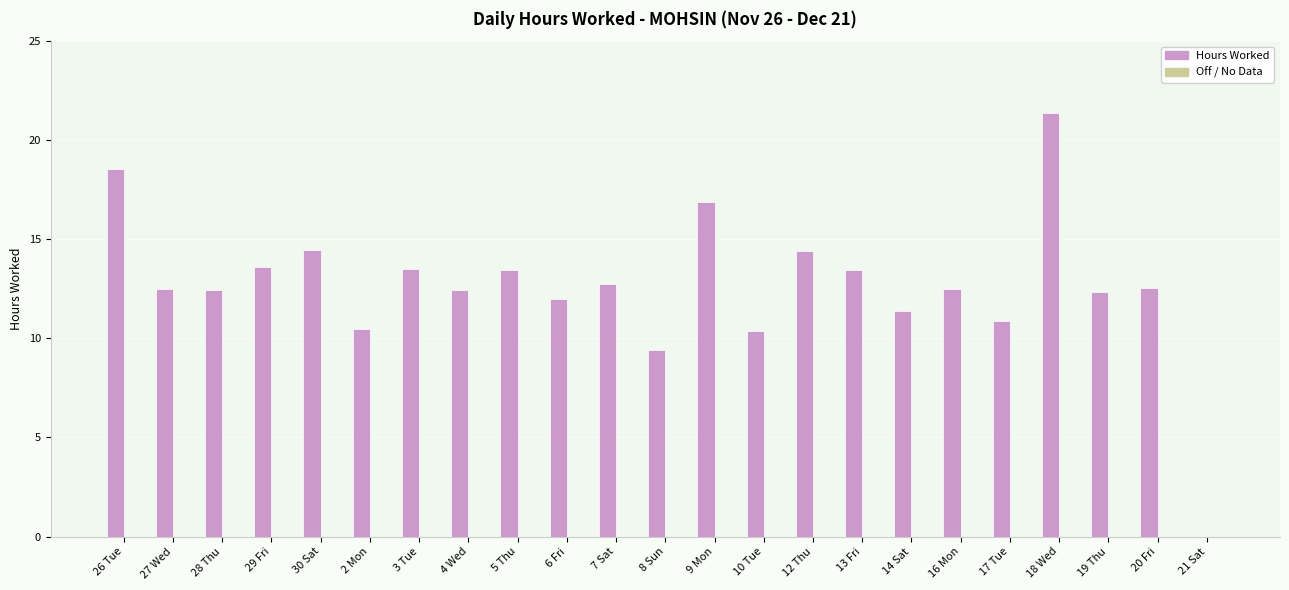

What is the maximum value shown in the chart?

21.4